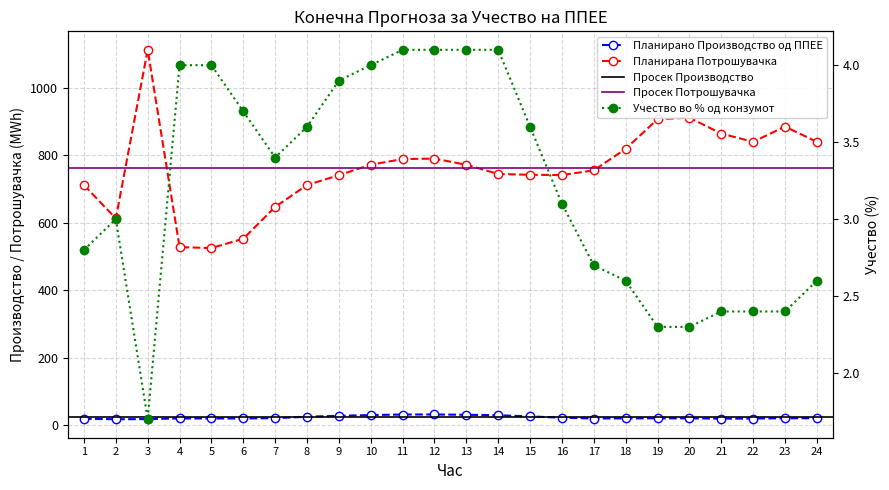

The Планирана Потрошувачка series shows 832.0 at 4. True or false?

False